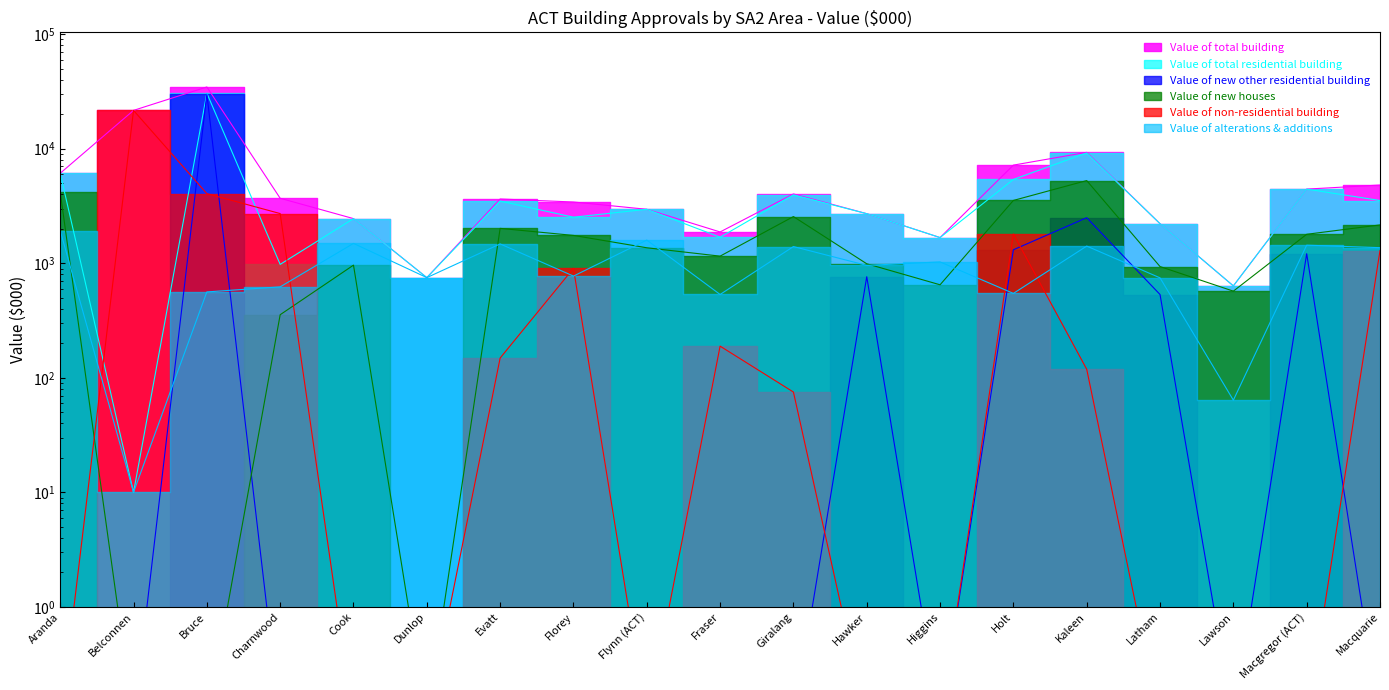

Between Evatt and Fraser, which series saw the biggest shift?

Value of total residential building